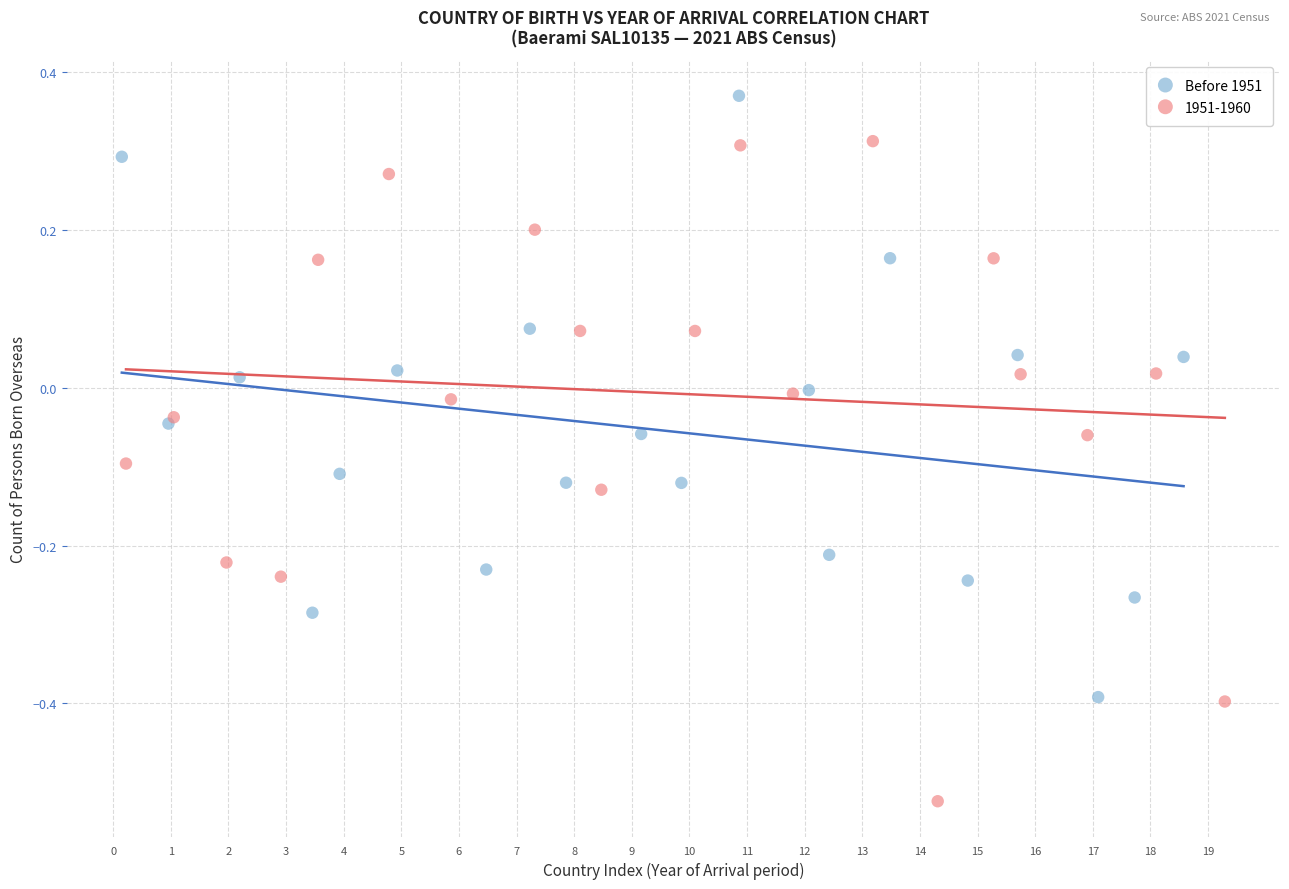

Which series reaches the minimum Y coordinate?

1951-1960